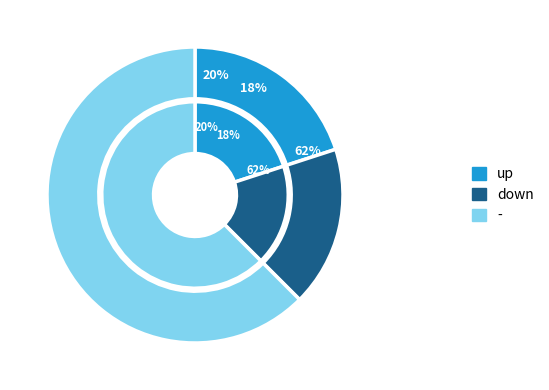

The down slice represents 32% of the pie. True or false?

False